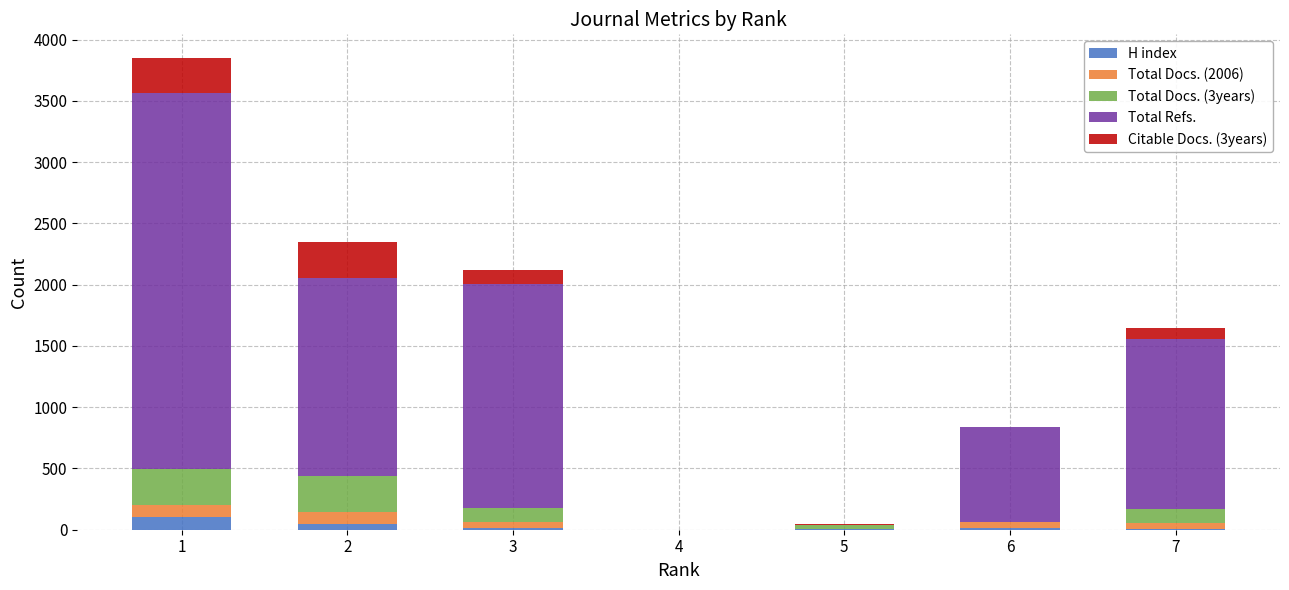

What is the maximum value for H index?

104